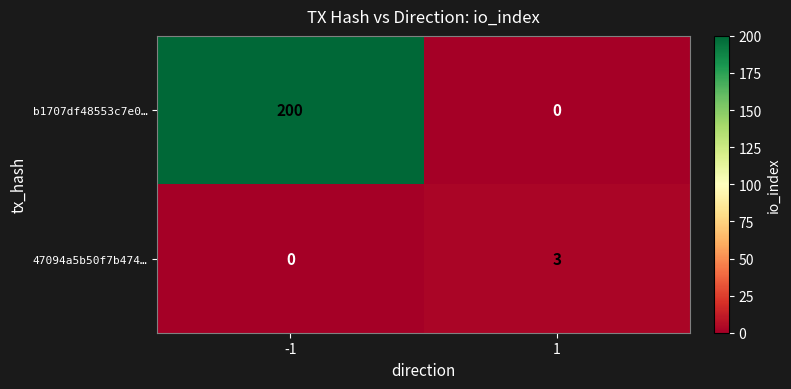

At how many categories does at least one series exceed 70?

1